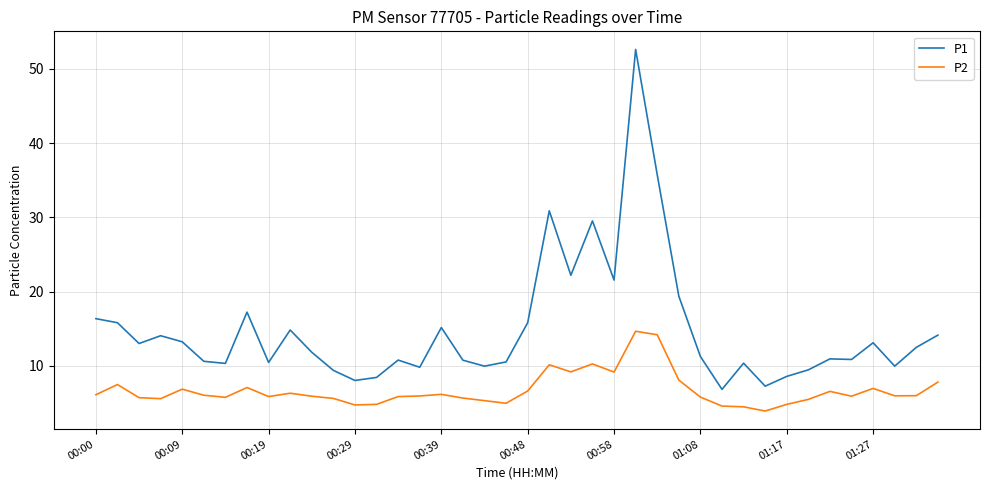

What are all the series names shown in the legend?

P1, P2